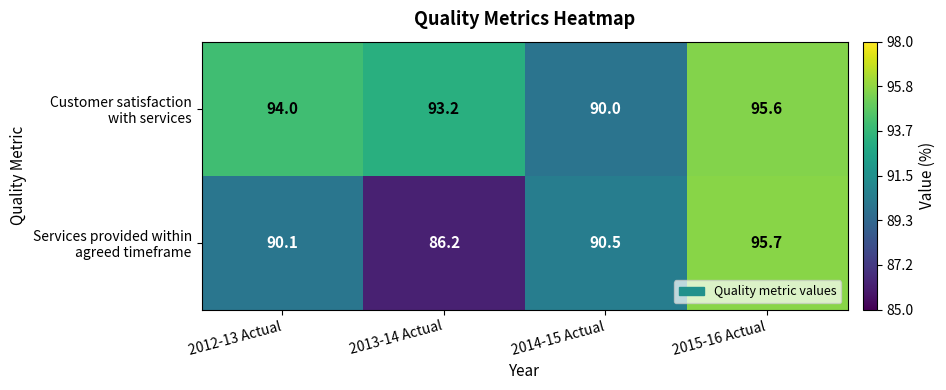

What is the total value across all series at 2014-15 Actual?

180.5